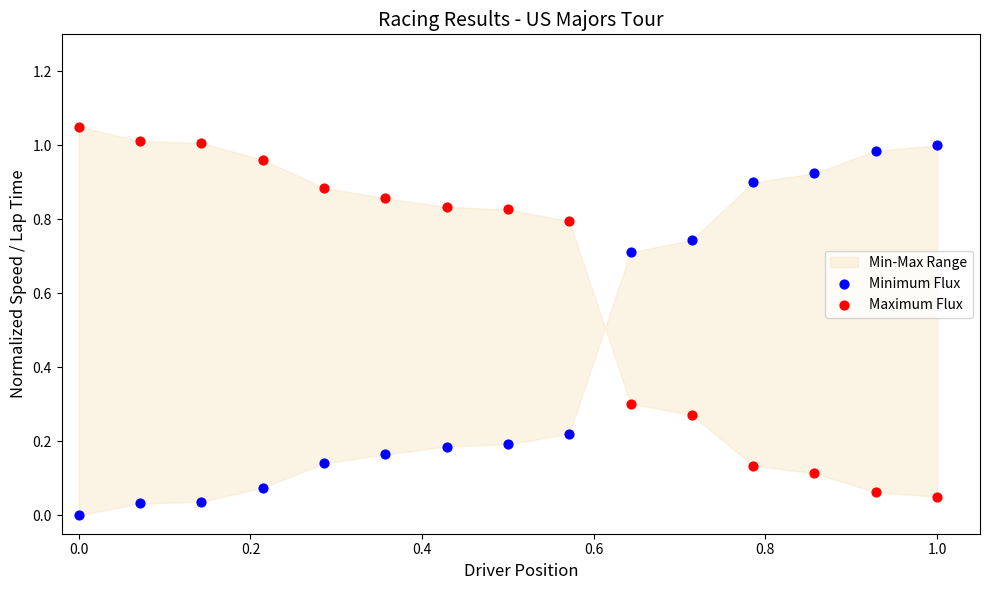

Which series contains the highest Y value?

Maximum Flux